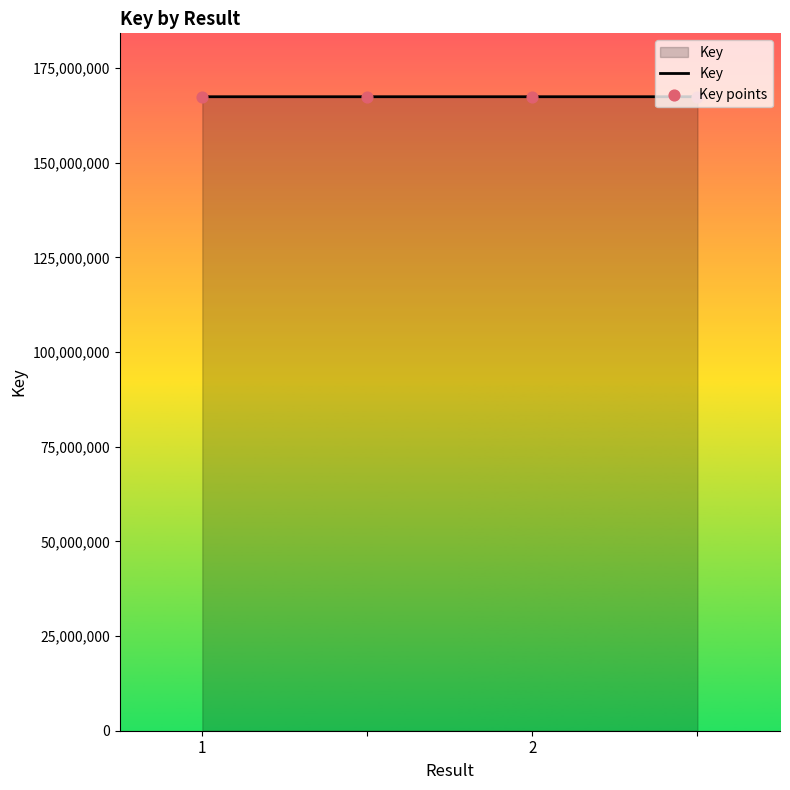

What is the average value?

167443317